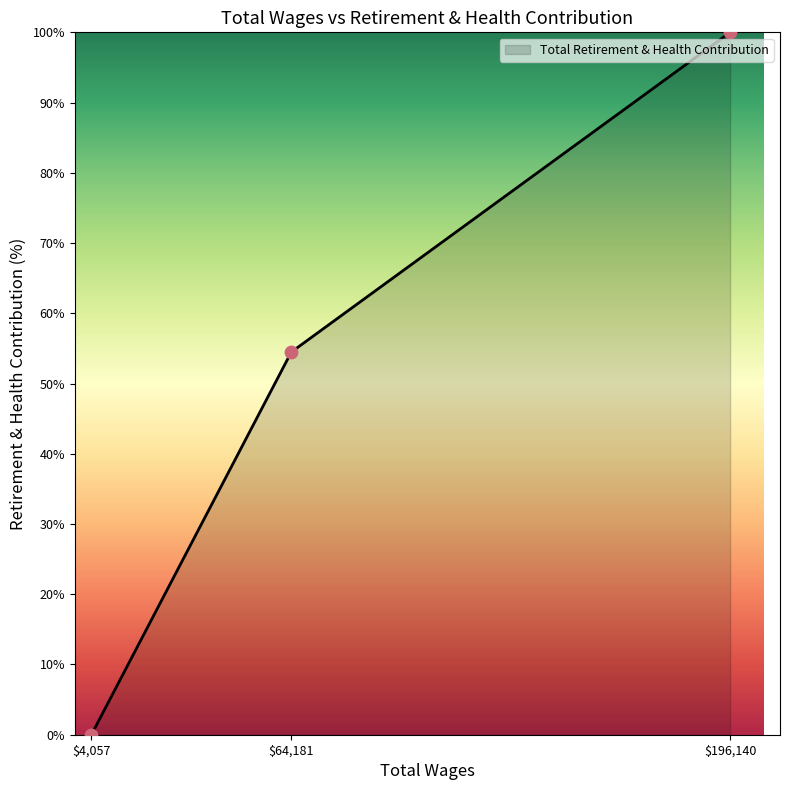

At which label is the value closest to 50?

$64,181